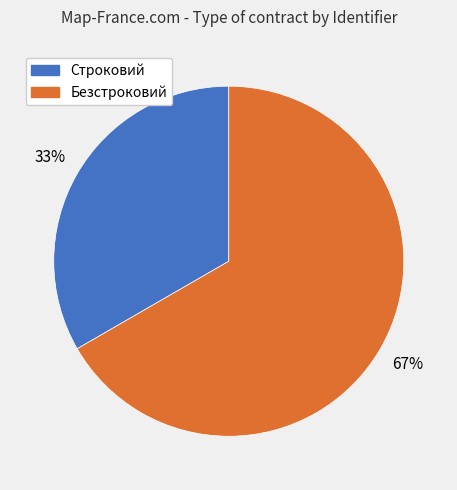

Combined, do Безстроковий and Строковий account for over 50%?

Yes